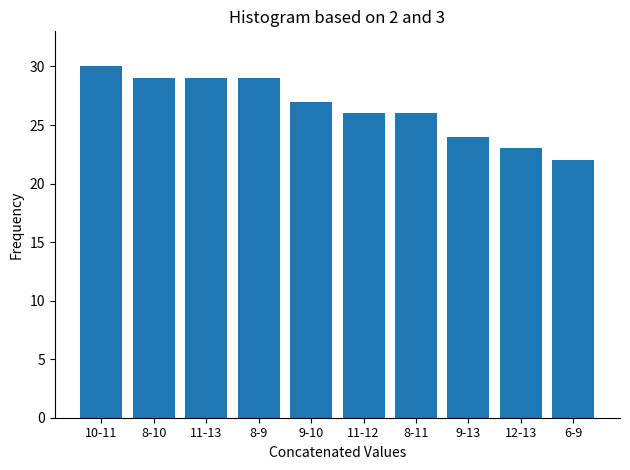

Reading left to right, transcribe all the data shown in this chart.

30	29	29	29	27	26	26	24	23	22